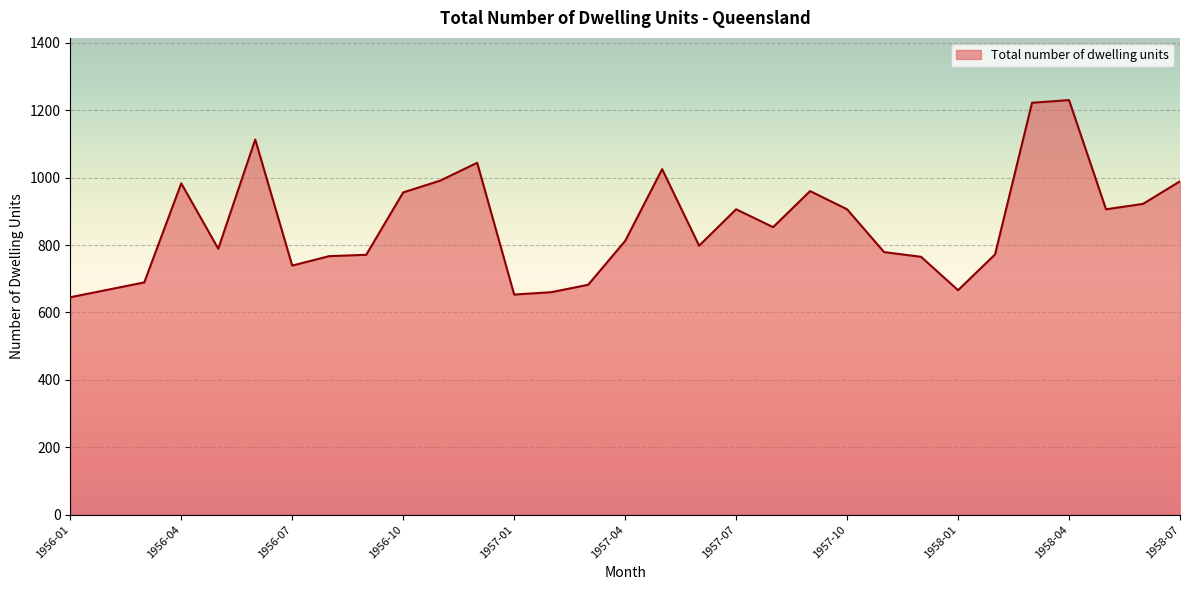

What is the greatest value displayed?

1230